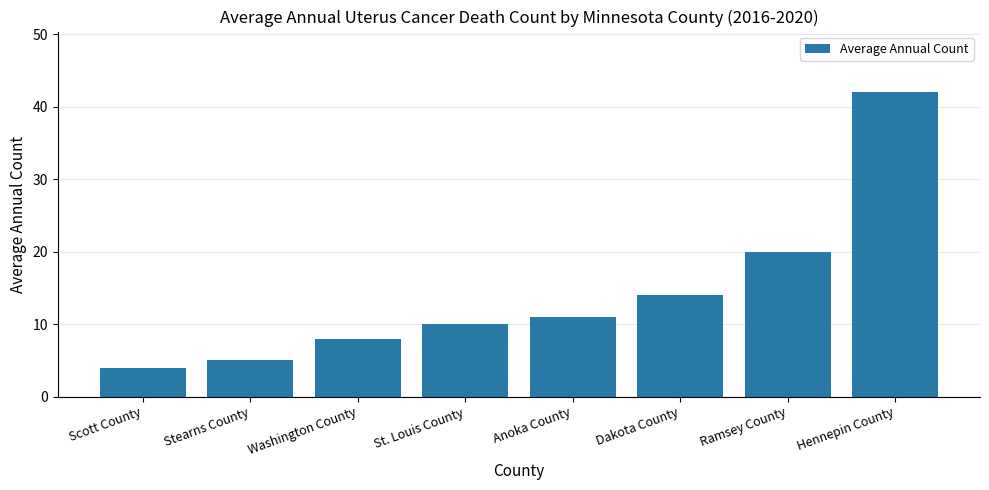

What position from the right is Dakota County?

3